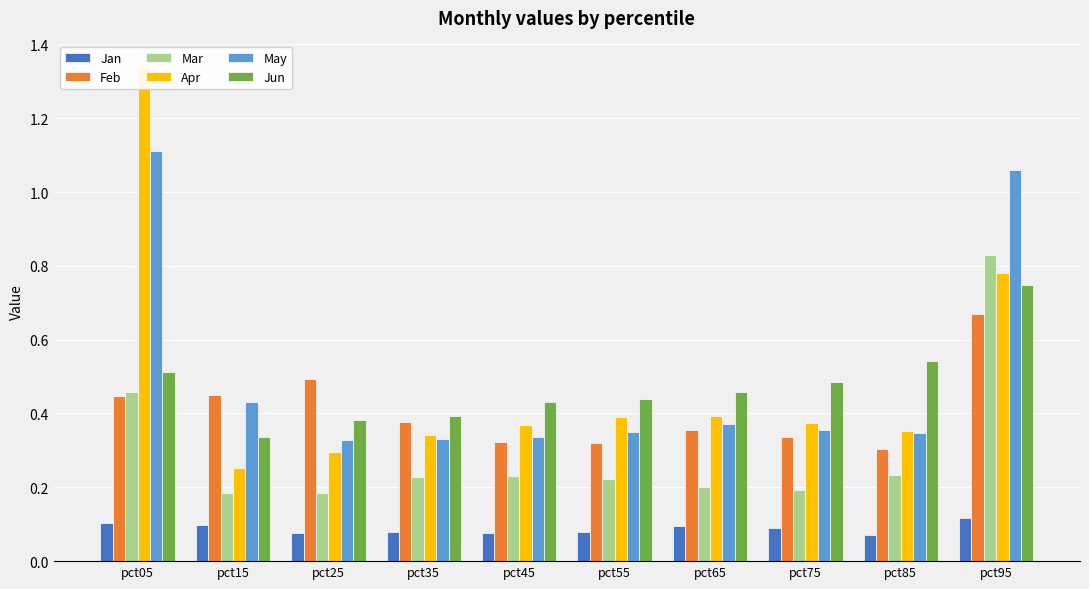

The Mar series shows 0.8 at pct95. True or false?

True